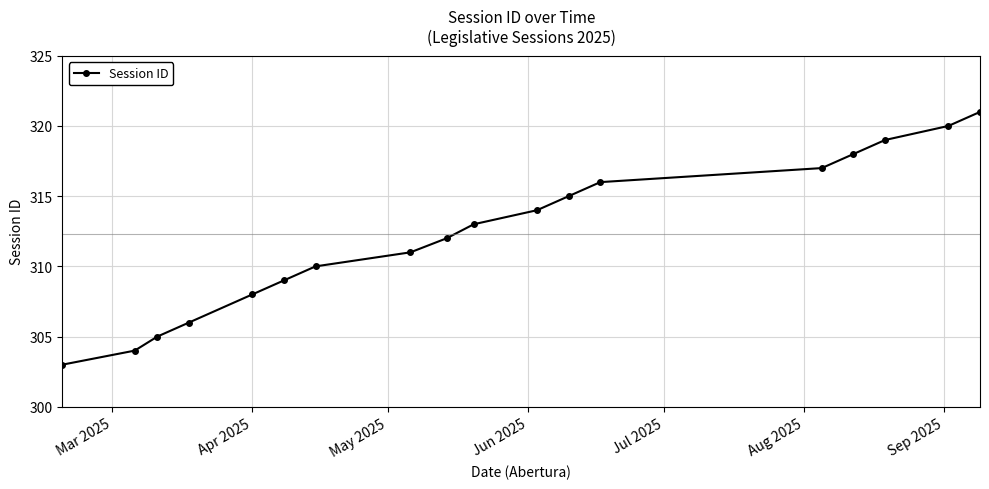

What is the difference between the maximum and minimum values?

18